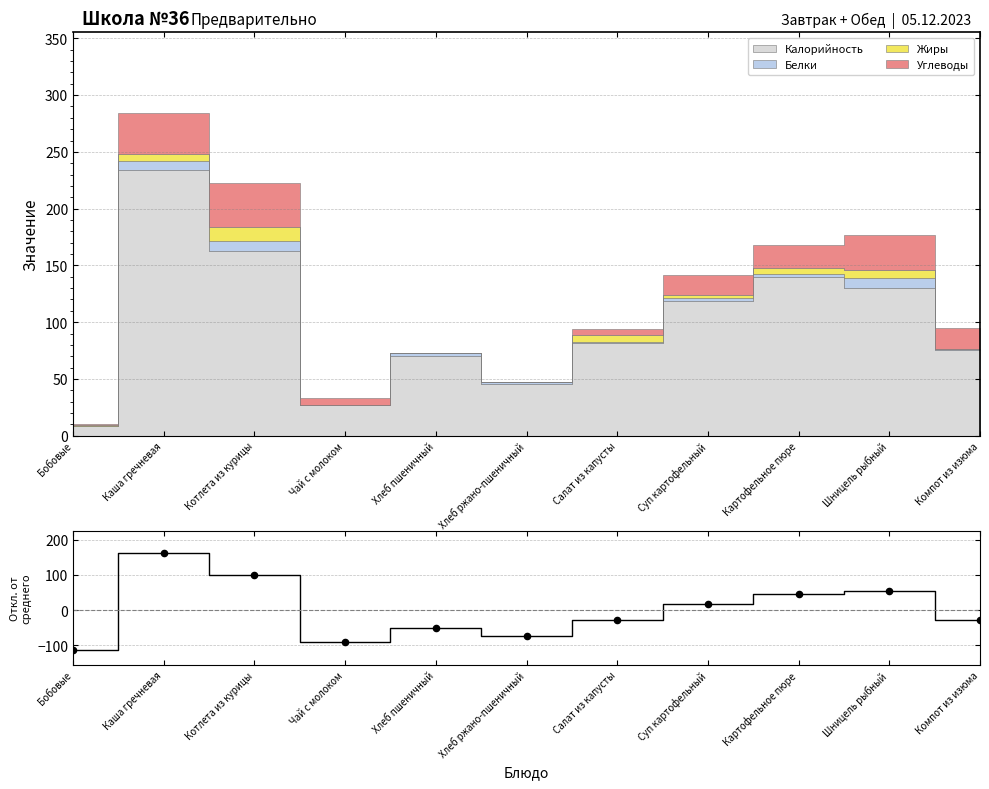

Is the value of Отклонение at Котлета из курицы greater than the value of Отклонение (точки) at Шницель рыбный?

Yes